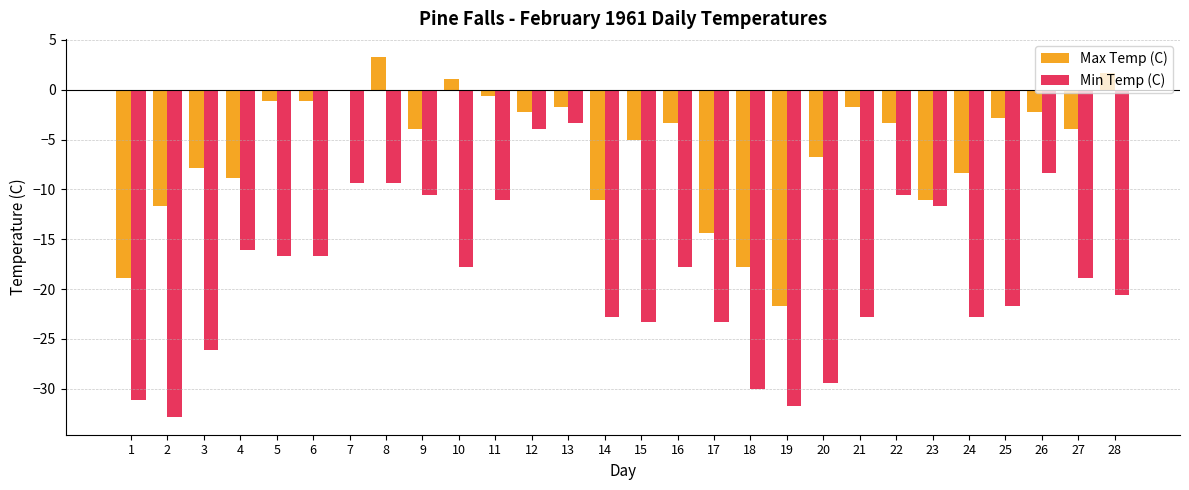

What is the total value across all series at 20?

-36.1